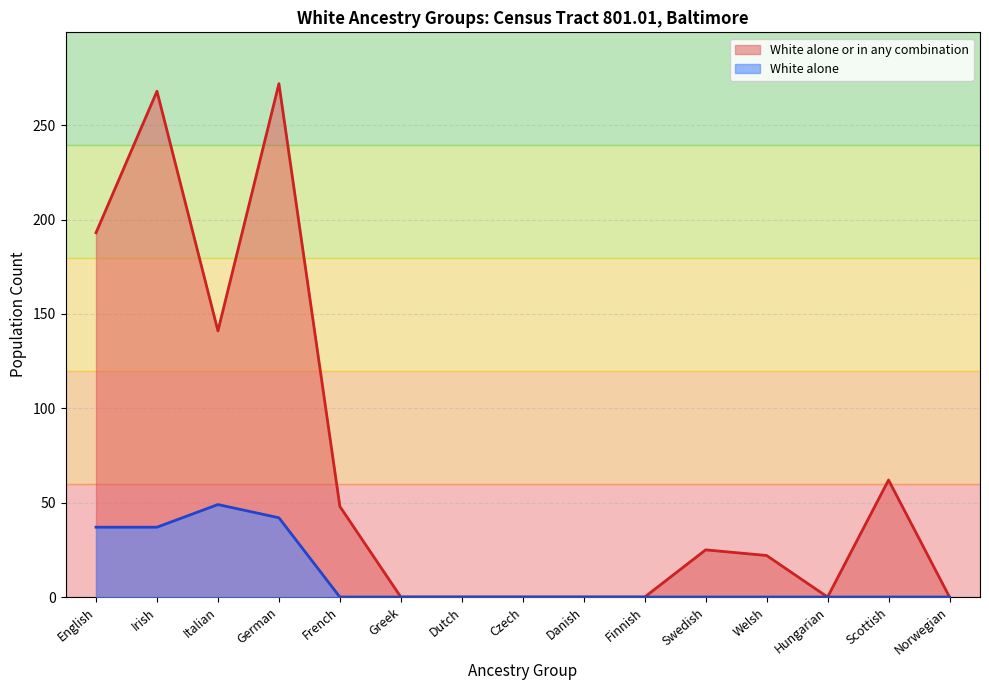

Rank the series by their average value, from lowest to highest.

White alone, White alone or in any combination